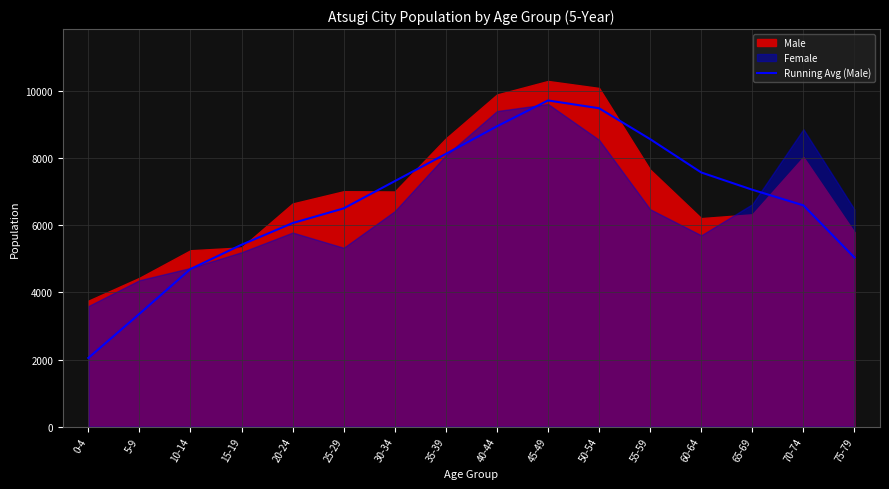

What value does the data have at 65-69?

7049.5